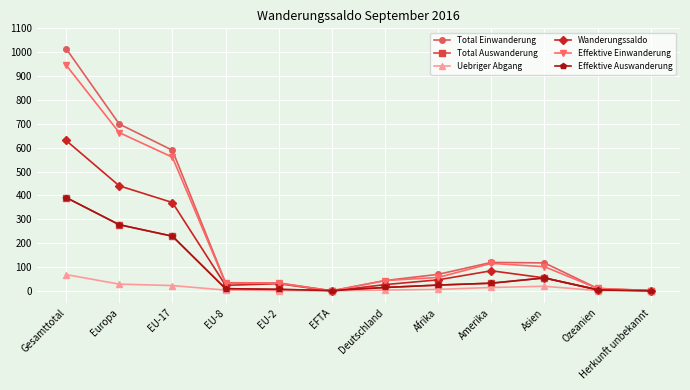

Is this an area chart (filled region under the line)?

No